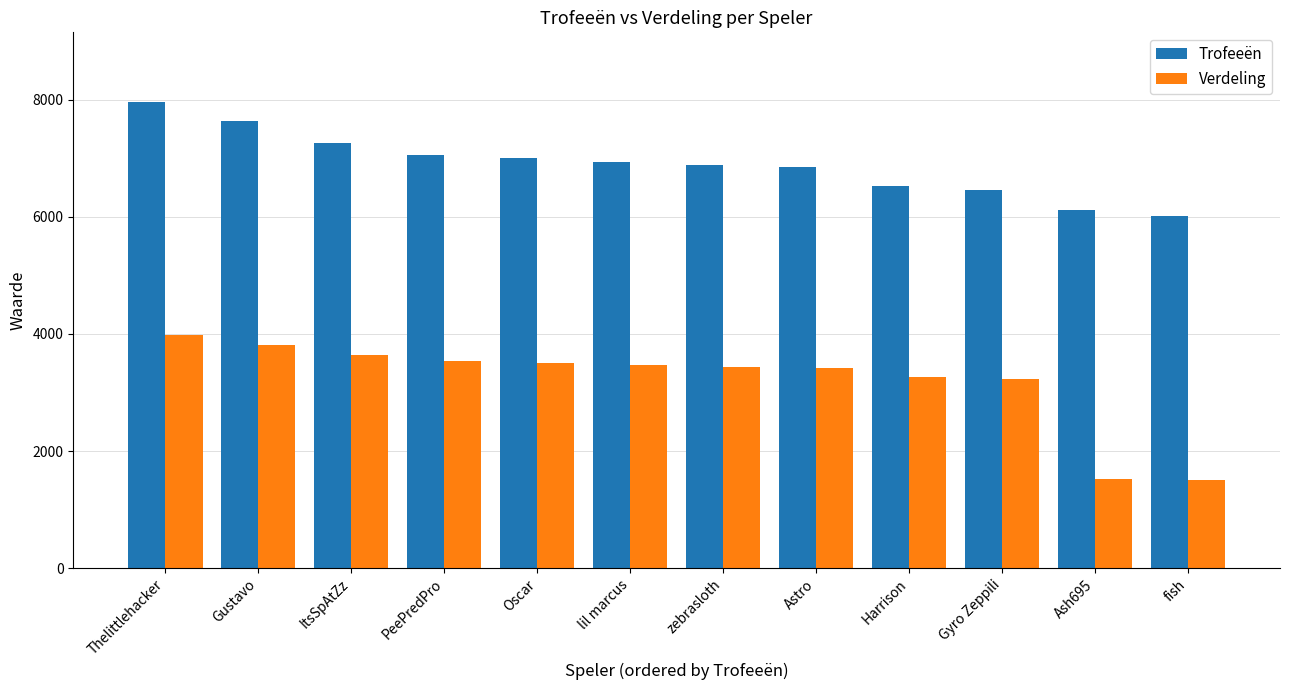

The value of Trofeeën at lil marcus is 6938. True or false?

True